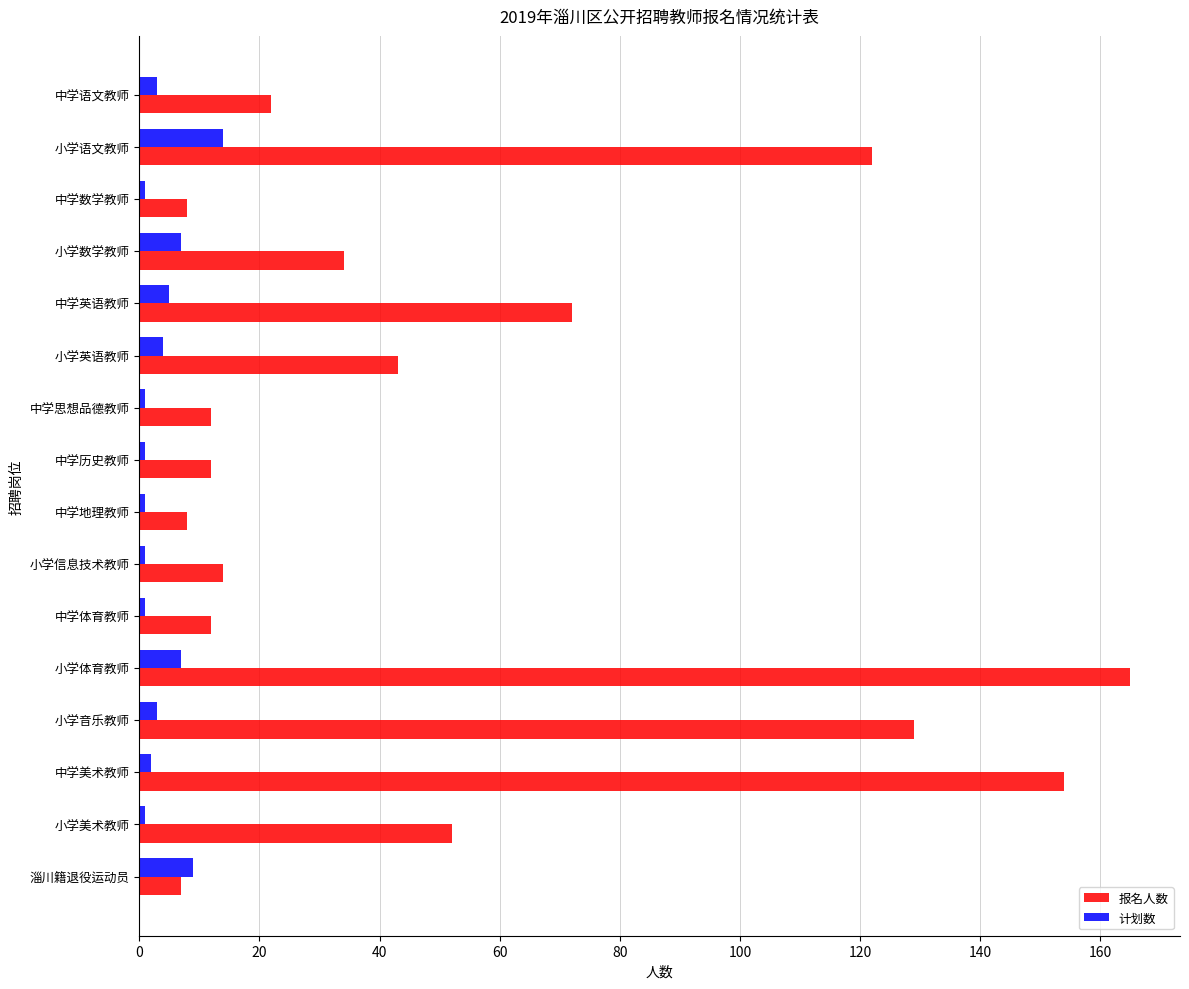

List the series in order of their overall mean, highest first.

报名人数, 计划数